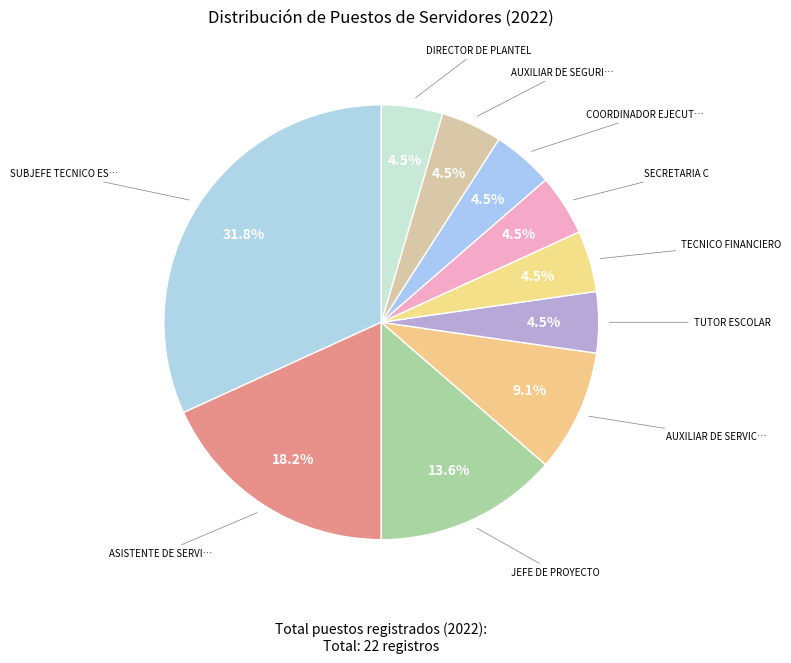

How many slices are in this pie chart?

10